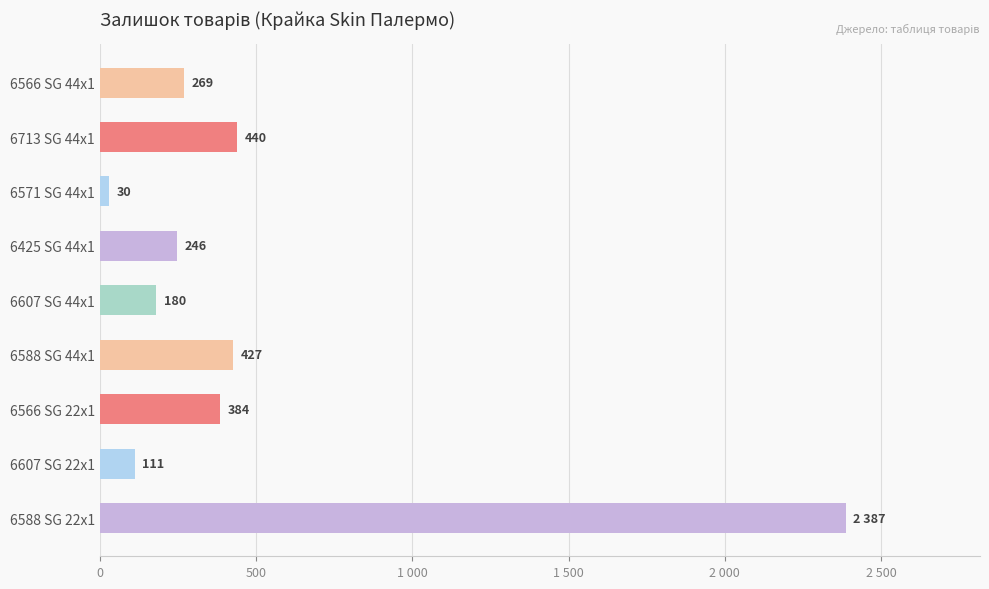

List the labels in order of value, largest first.

6588 SG 22x1, 6713 SG 44x1, 6588 SG 44x1, 6566 SG 22x1, 6566 SG 44x1, 6425 SG 44x1, 6607 SG 44x1, 6607 SG 22x1, 6571 SG 44x1